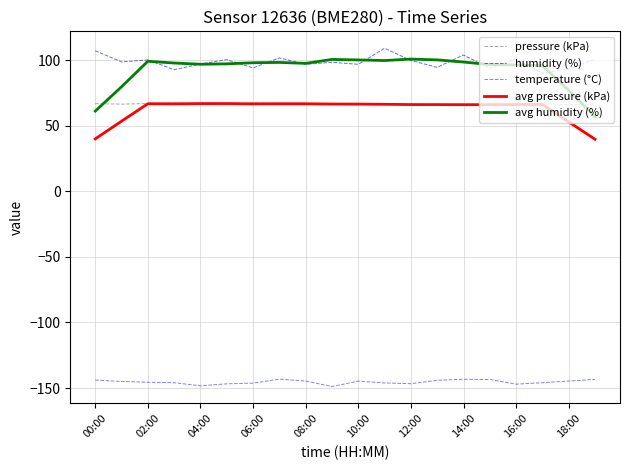

Is this an area chart (filled region under the line)?

No